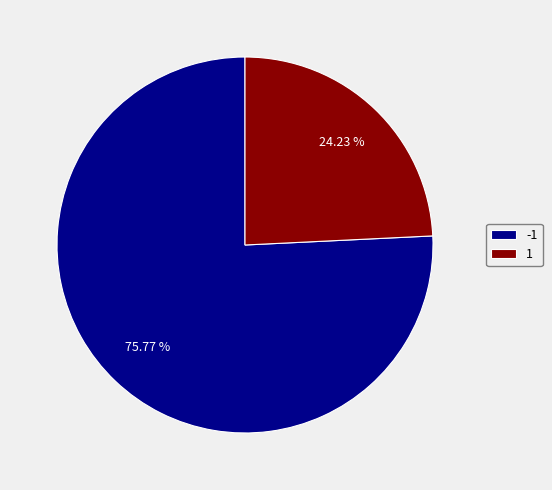

To the nearest percent, what portion does -1 represent?

76%